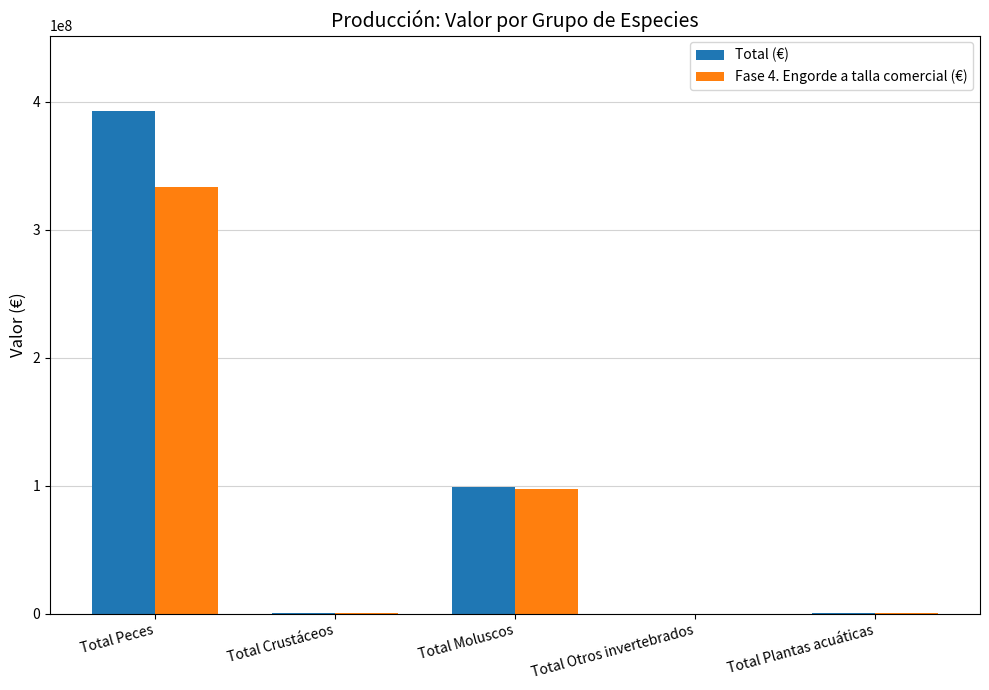

Which category has the highest value across all series?

Total Peces